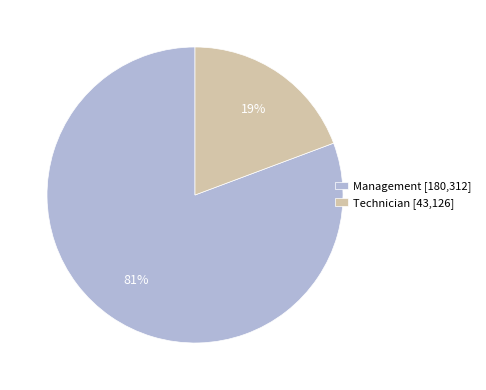

Combined, do Technician [43,126] and Management [180,312] account for over 50%?

Yes